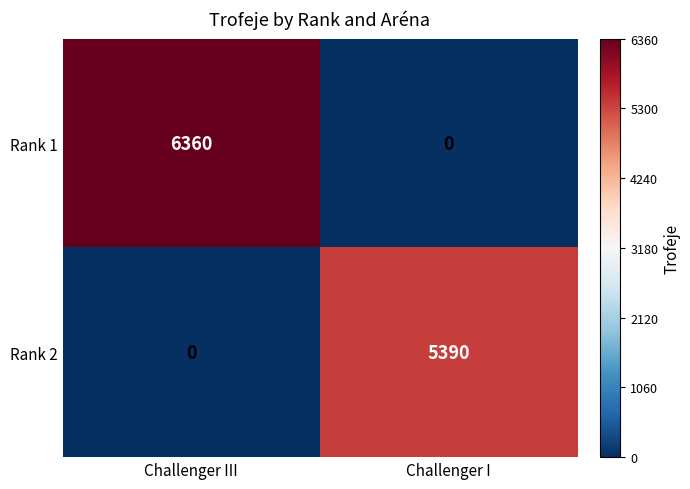

Reading left to right, extract all data points from this chart.

Rank 1: 6360	0
Rank 2: 0	5390